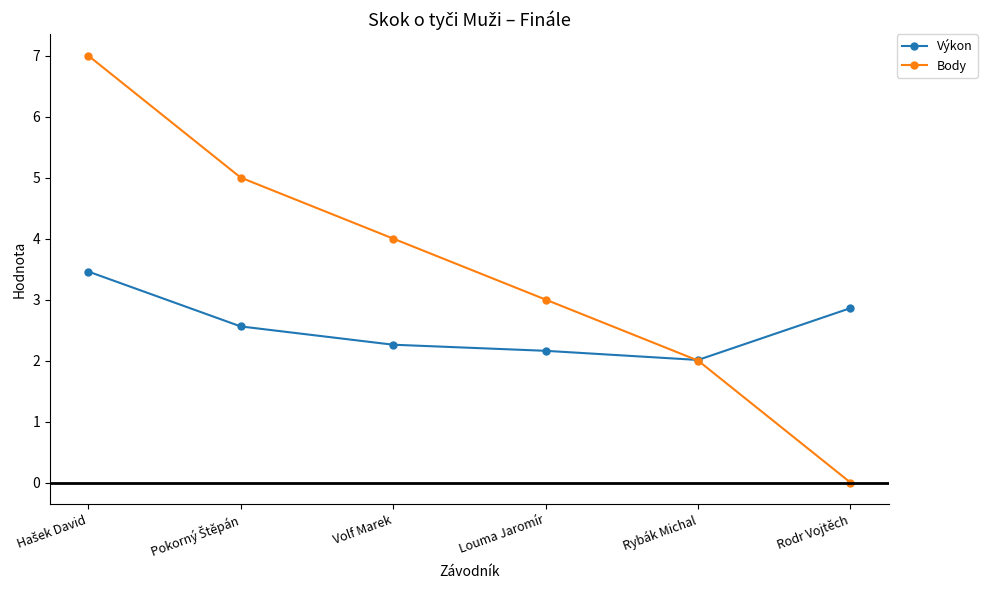

What value does the Body series have at Volf Marek?

4.0